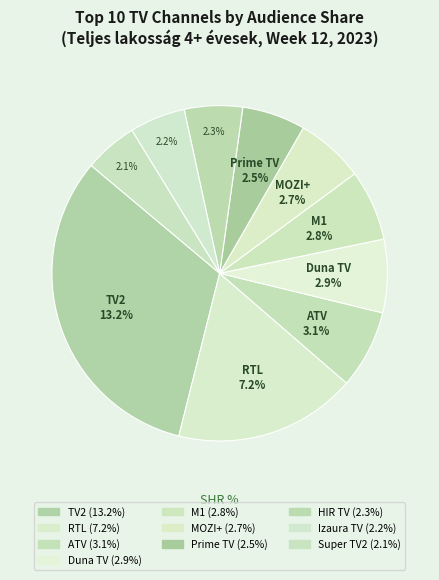

To the nearest percent, what is the difference between the largest and smallest slice percentages?

27%